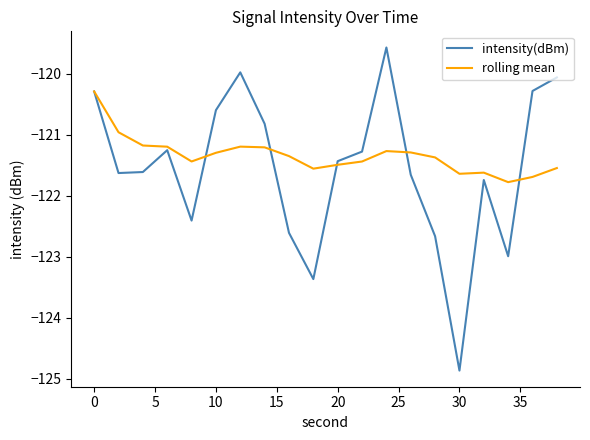

Which series has the largest range (max minus min)?

intensity(dBm)